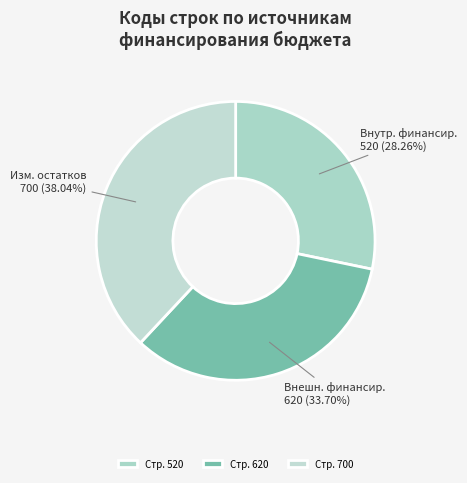

Is there a majority slice in this chart?

No